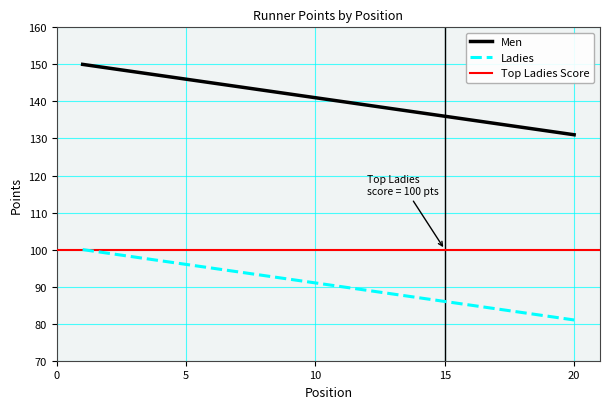

Where is Men Position nearest to the value 140?

11